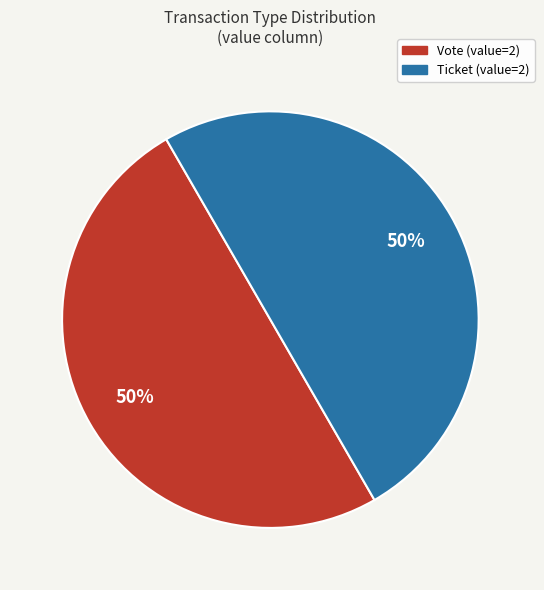

To the nearest percent, what is the average slice percentage?

50%